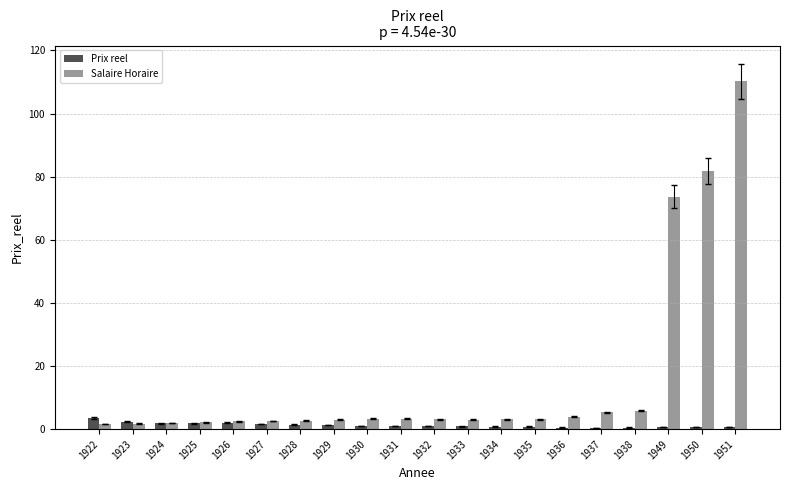

What is the average value of the Salaire Horaire series?

15.9